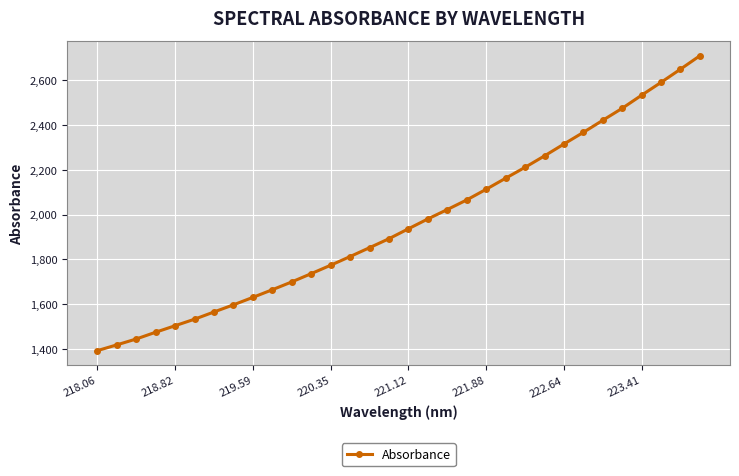

What is the maximum value shown in the chart?

2709.5